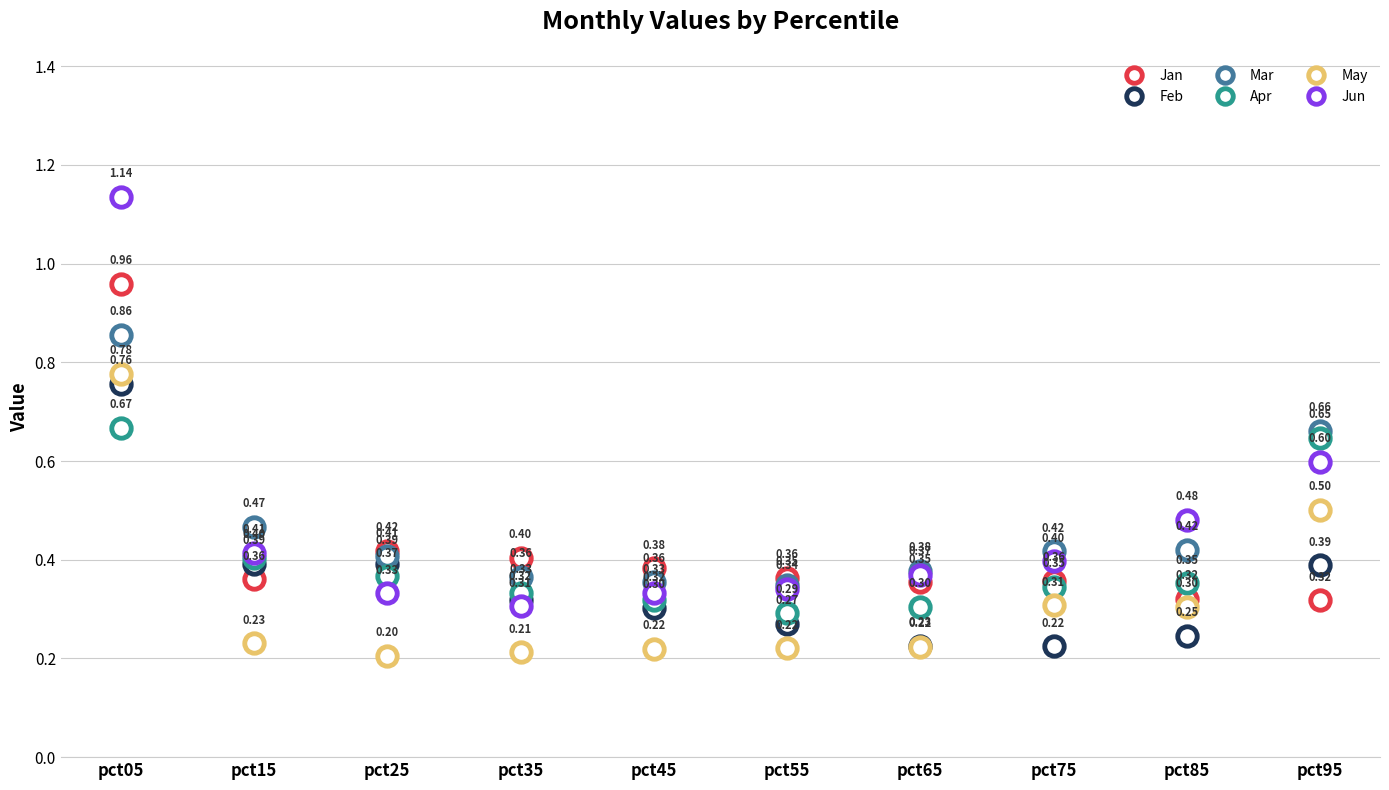

What is the total value across all series at pct75?

2.0